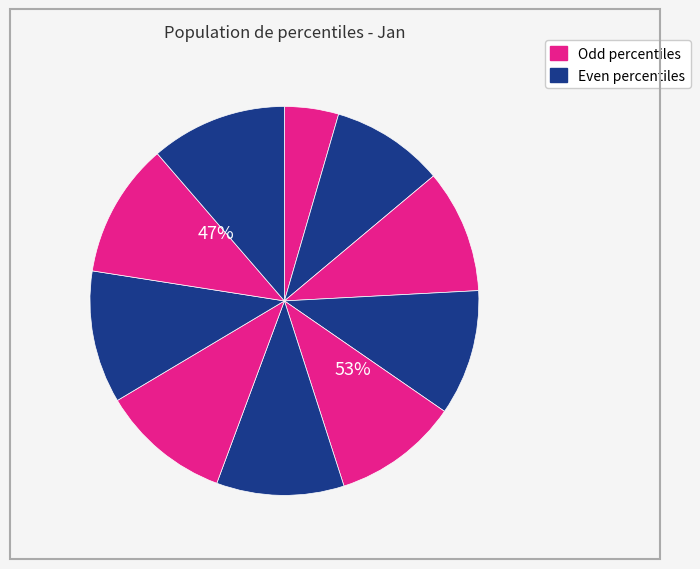

What portion of the pie excludes pct75?

89.0%